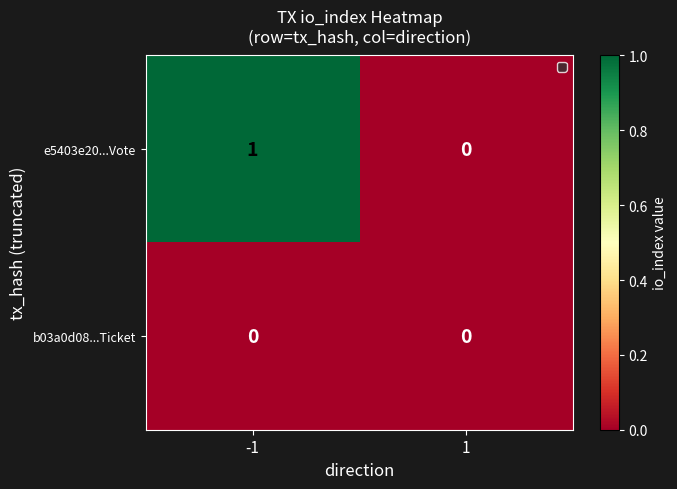

How many distinct data groups are displayed?

2